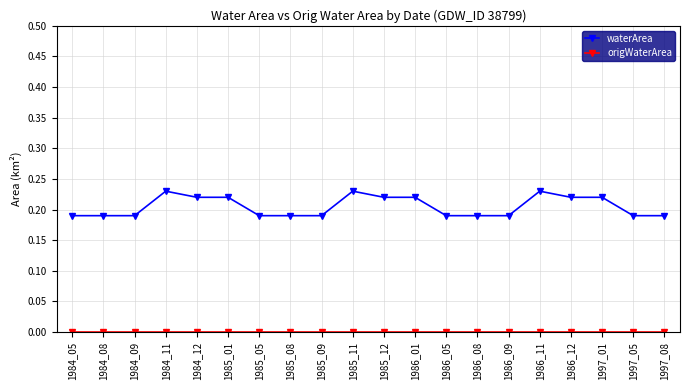

Does the chart have visible grid lines?

Yes